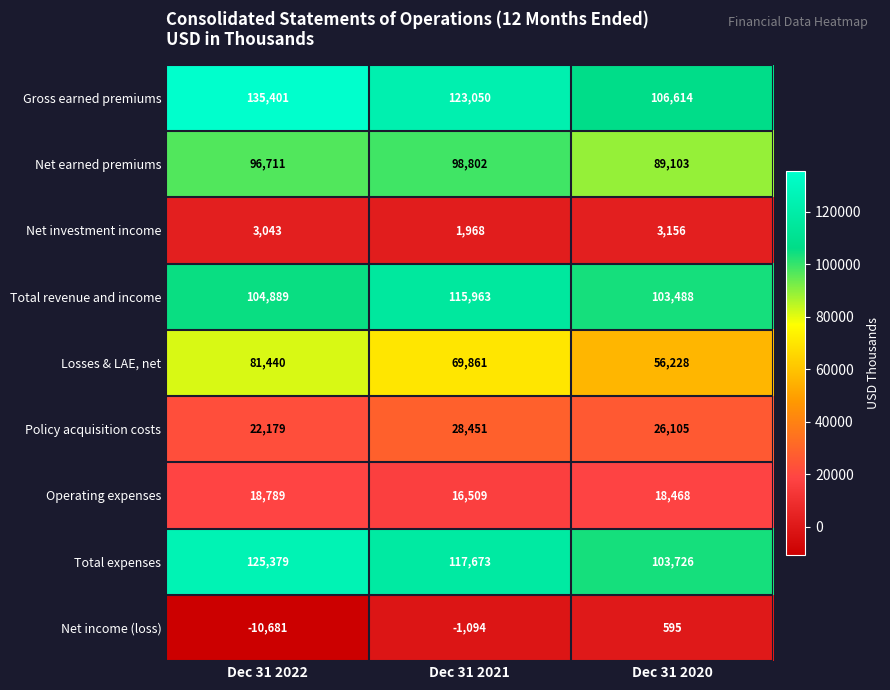

Which series has the widest spread of values?

Gross earned premiums